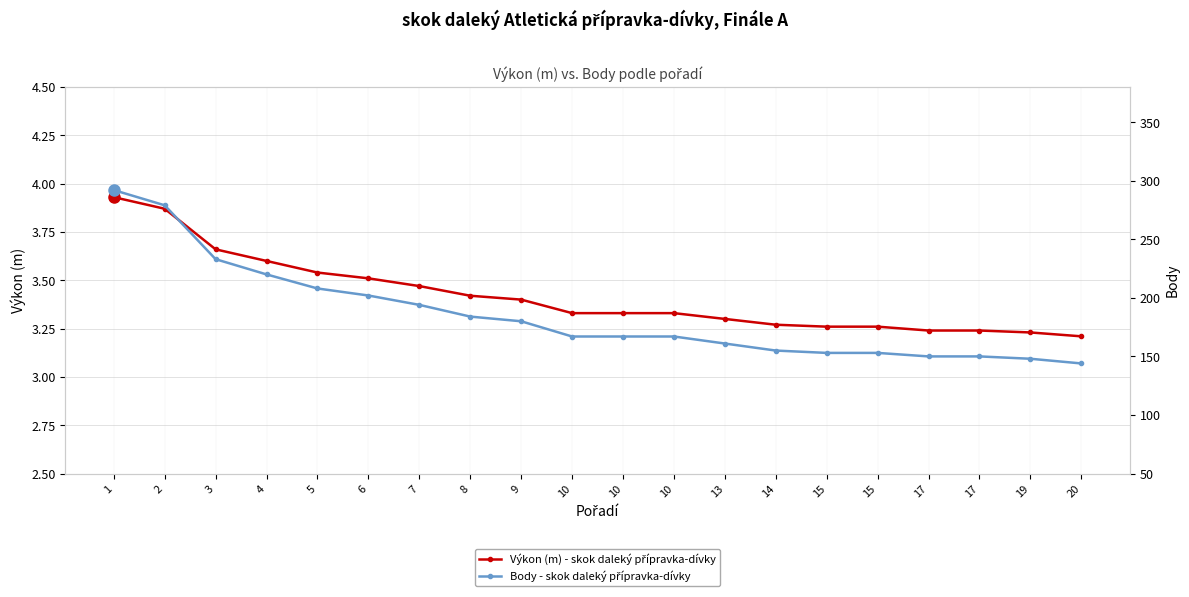

The Body - skok daleký přípravka-dívky series shows 292.0 at 1. True or false?

True